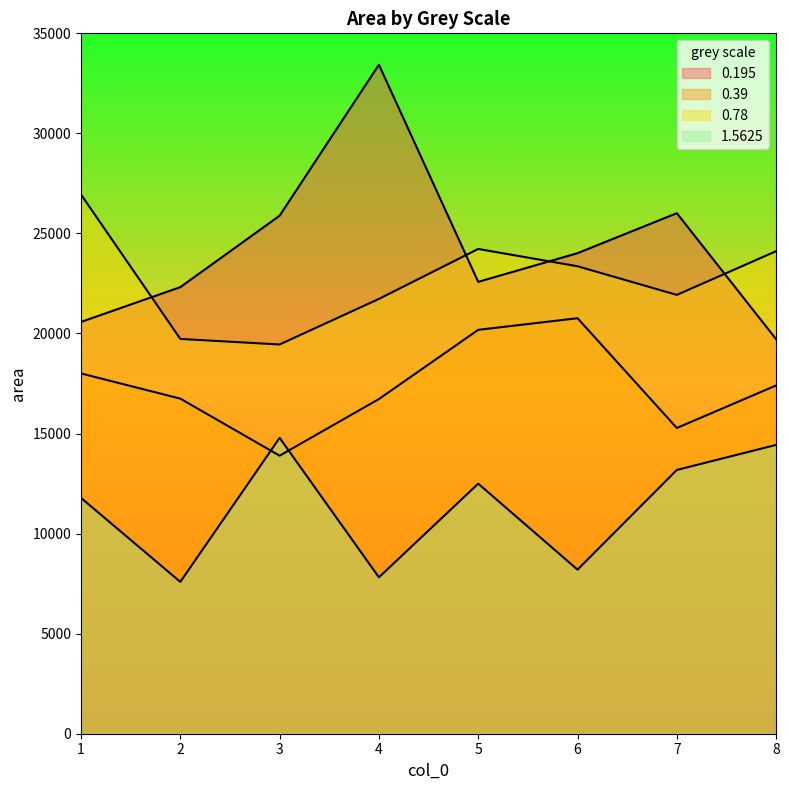

Which series changed the most between 1 and 6?

1.5625